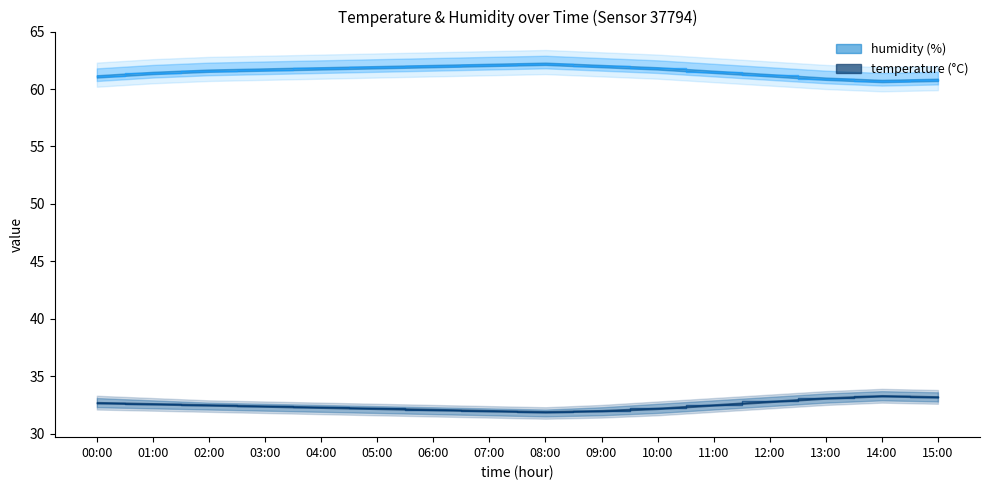

Where does the humidity series first go above 61?

00:00